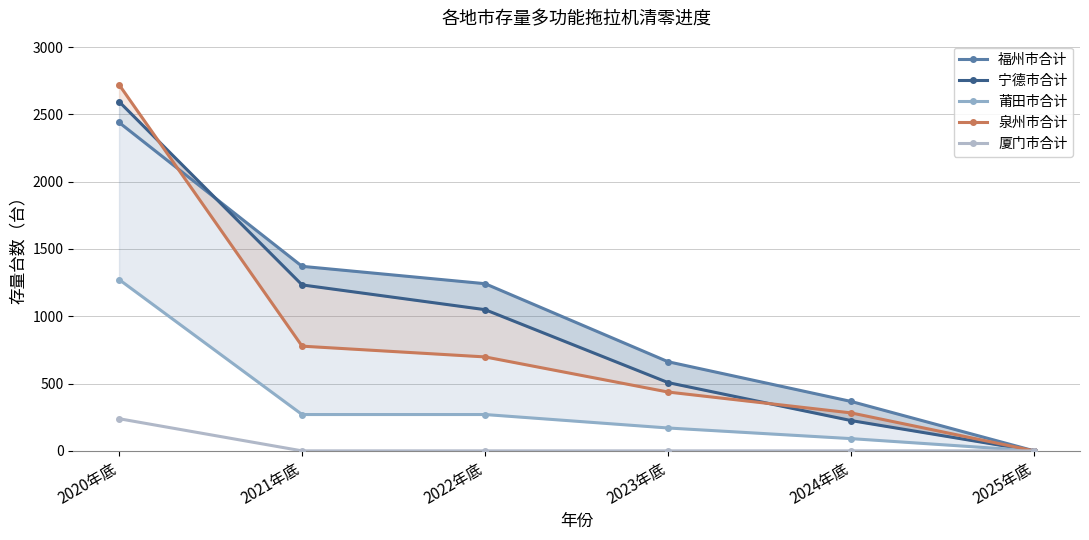

What is the average value of the 福州市合计 series?

1014